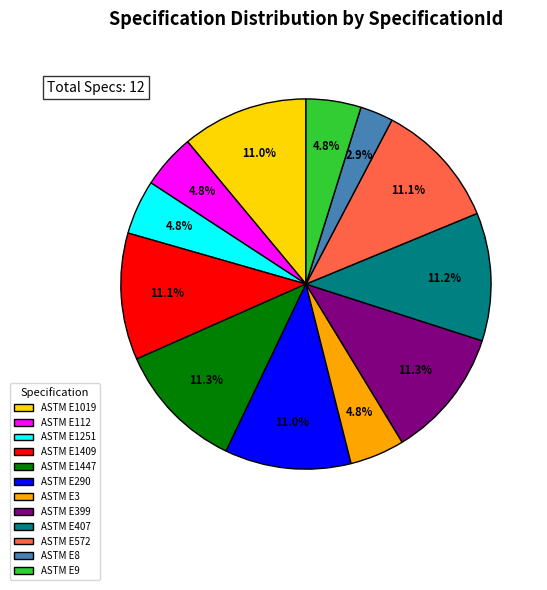

To the nearest percent, what is the difference between the largest and smallest slice percentages?

8%